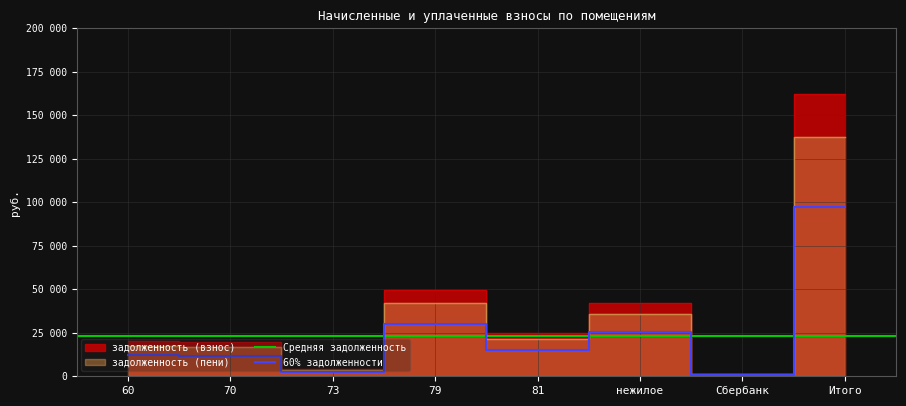

Where is the first local maximum for задолженность (пени)?

79